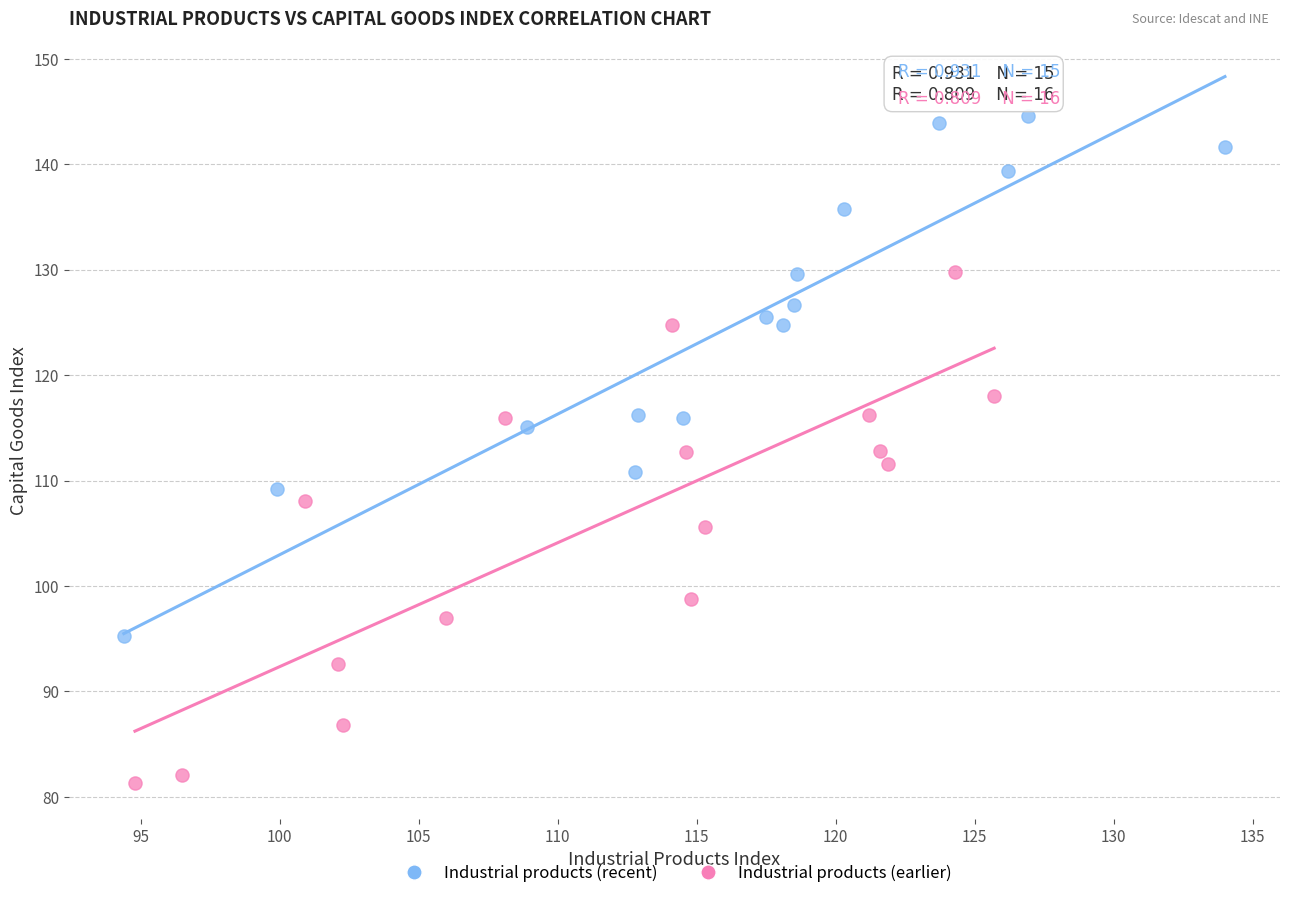

What are all the series names shown in the legend?

Industrial products (recent), Industrial products (earlier)